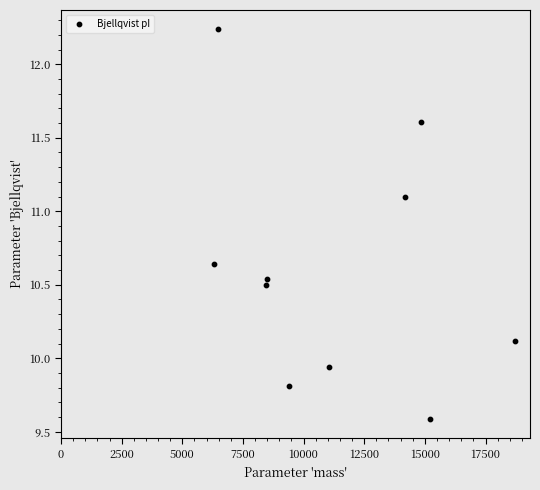

What is the range of X values (max minus min)?

12413.0